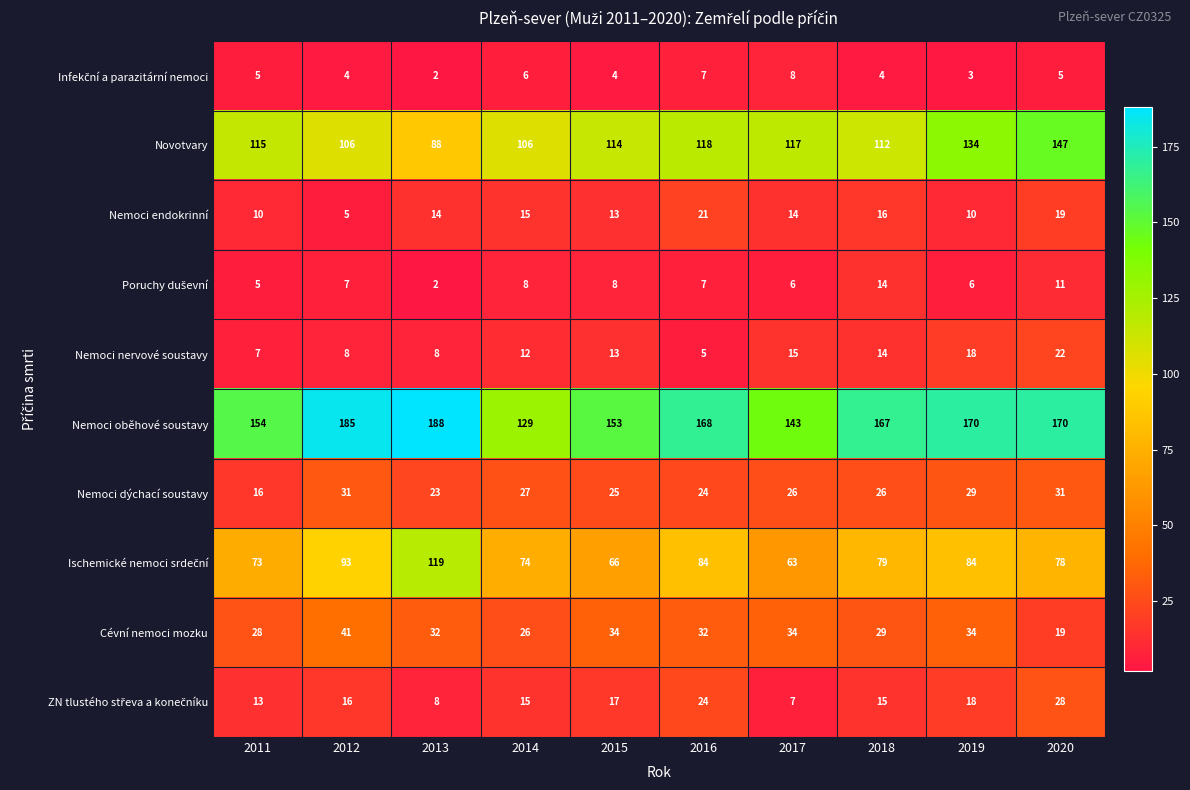

What is the sum of the Nemoci oběhové soustavy values at 2013 and 2014?

317